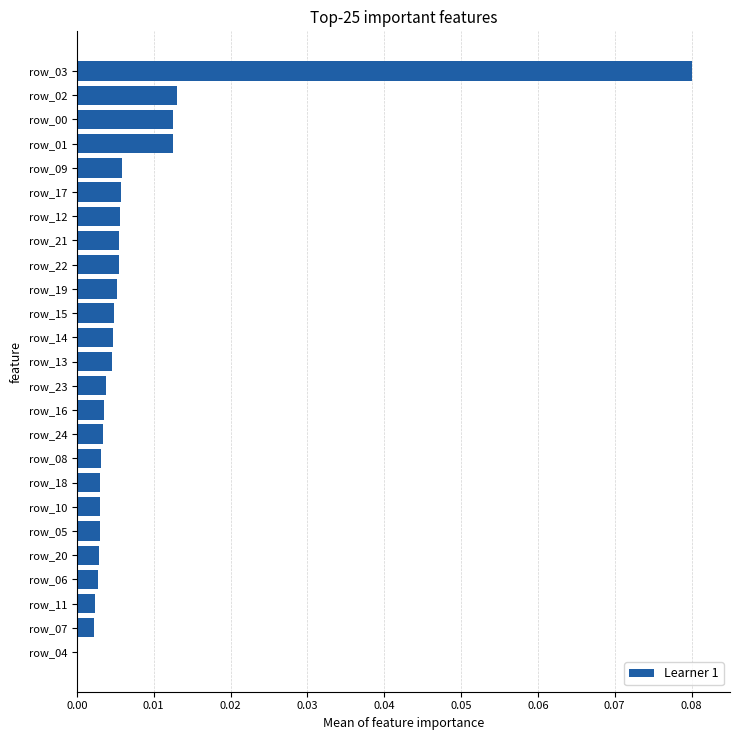

The value at row_17 is 0.0. True or false?

True